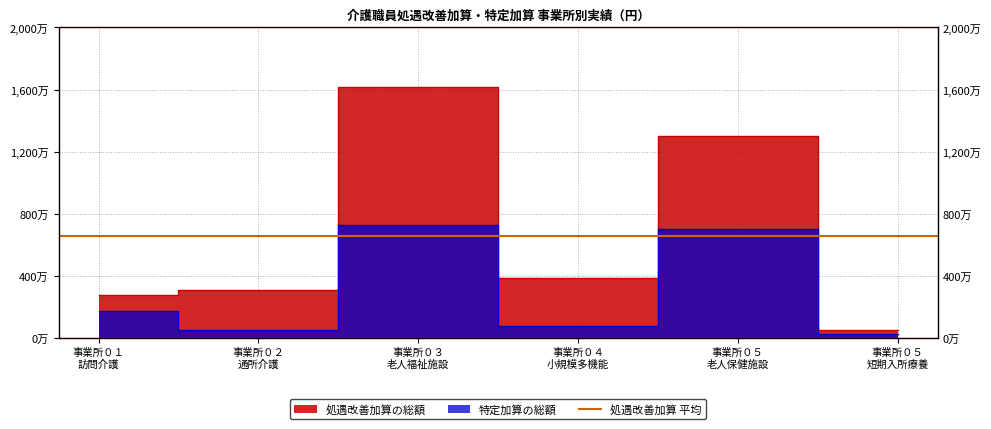

What is the difference between the 特定加算の総額 values at 事業所０４ 小規模多機能 and 事業所０５ 短期入所療養?

514224